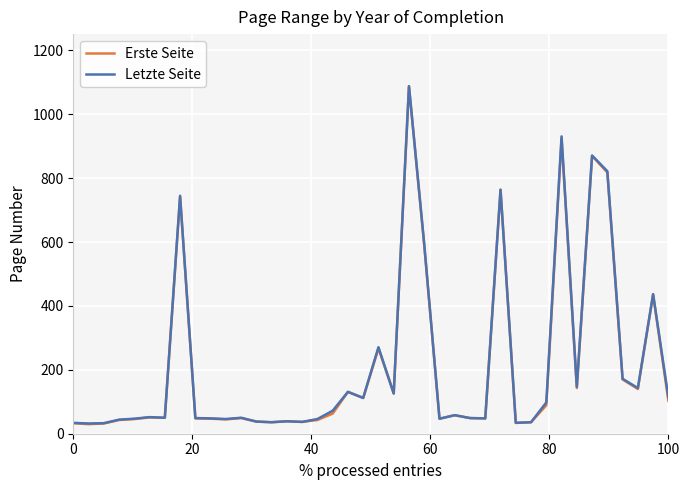

What is the lowest value of the Erste Seite series?

30